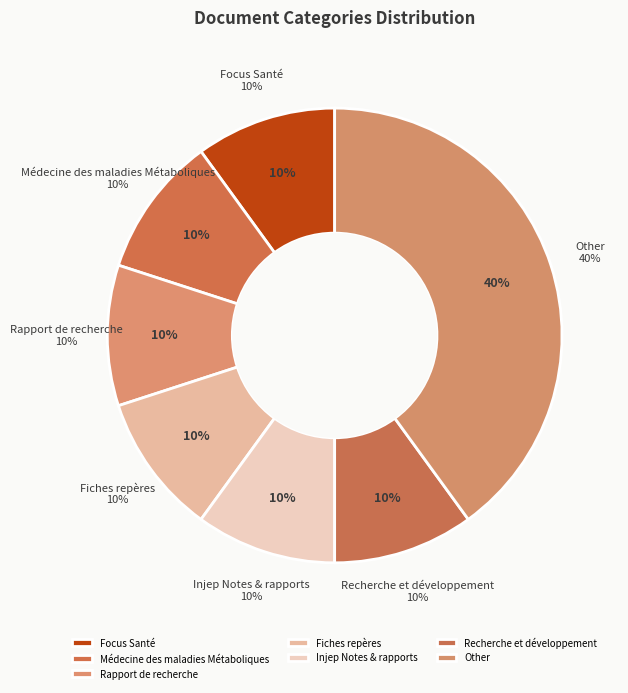

What percentage is the Focus Santé slice, to the nearest percent?

10%